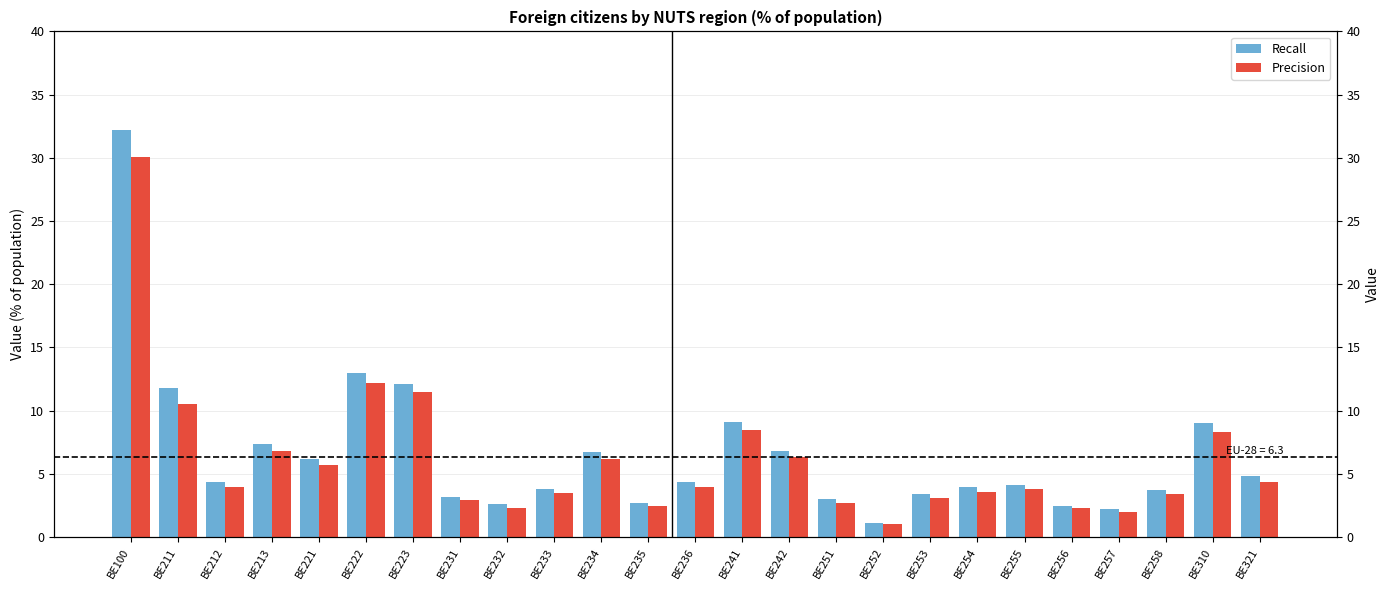

What is the difference between the maximum and minimum values in the Recall series?

31.1